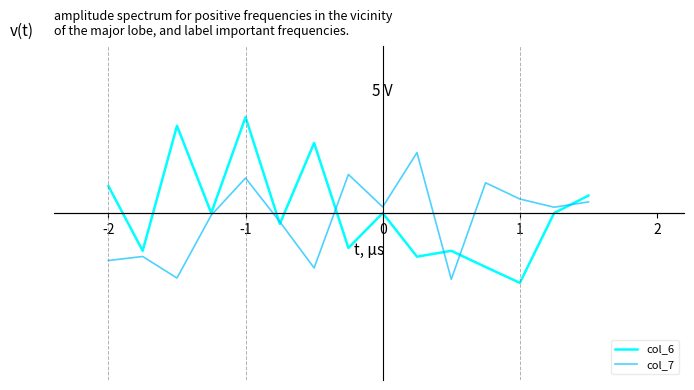

True or false: col_6 and col_7 cross at least once.

True